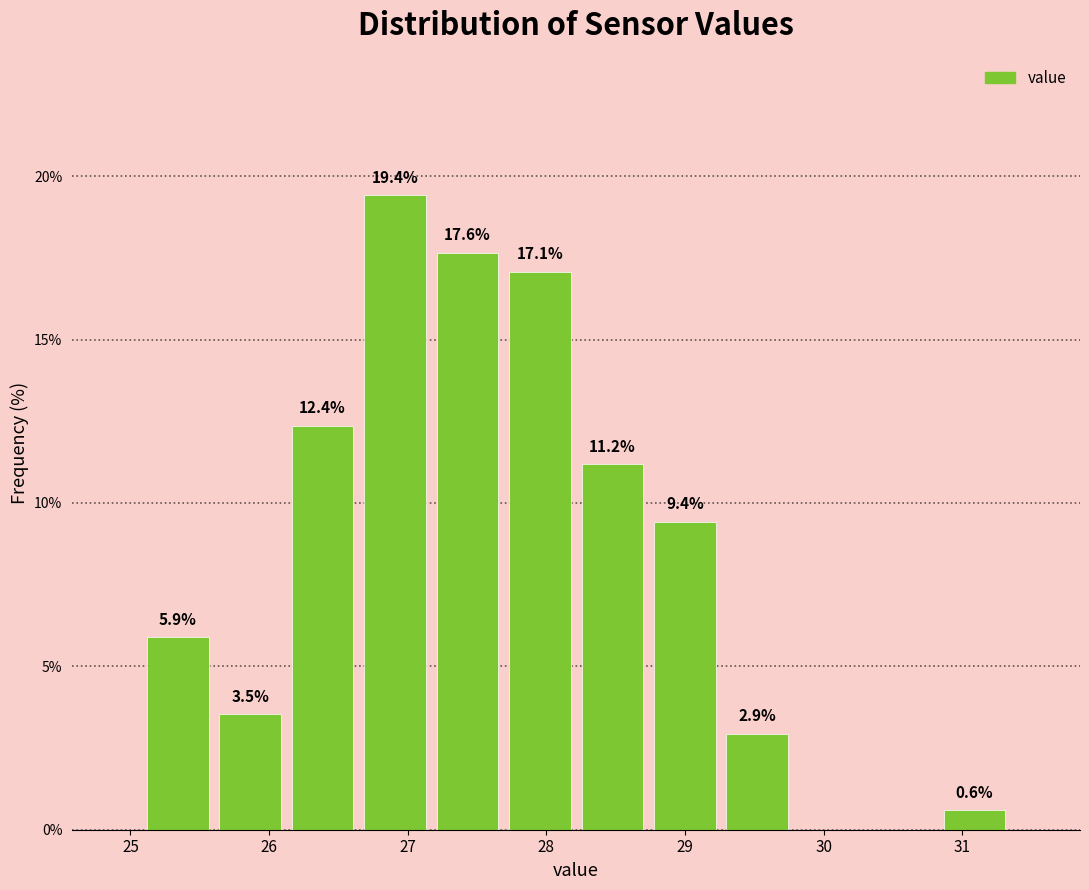

Over which range of the x-axis is the bar tallest?

26.6 to 27.2